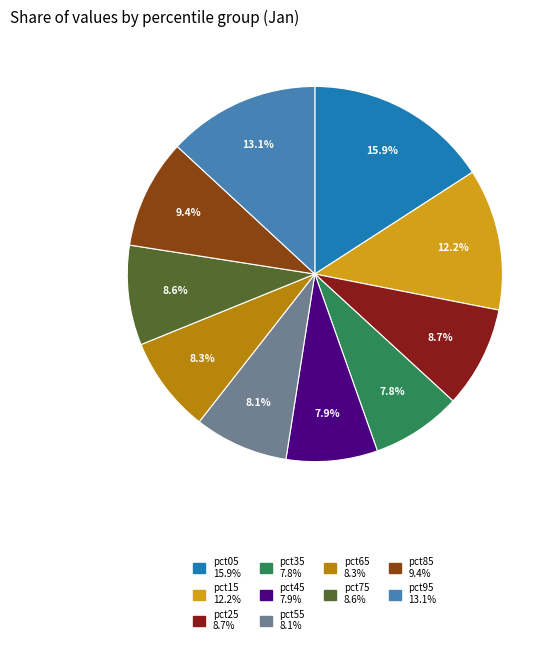

To the nearest percent, what percentage of the pie is pct55?

8%